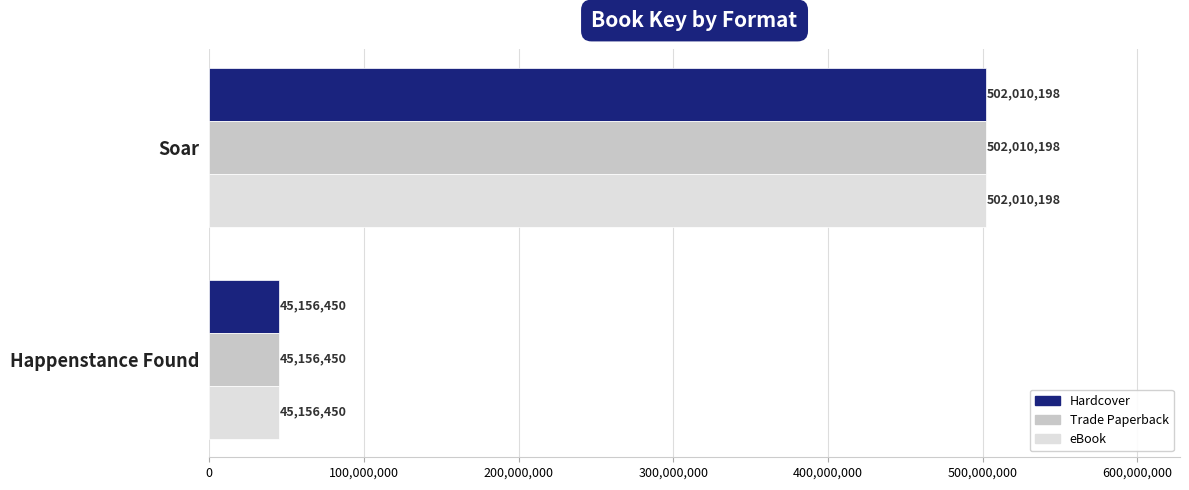

What is the difference between the Hardcover values at Happenstance Found and Soar?

456853748